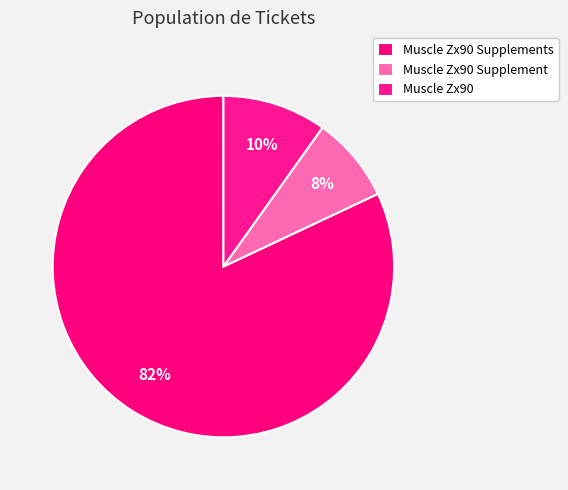

To the nearest percent, what is the difference between the largest and smallest slice percentages?

74%